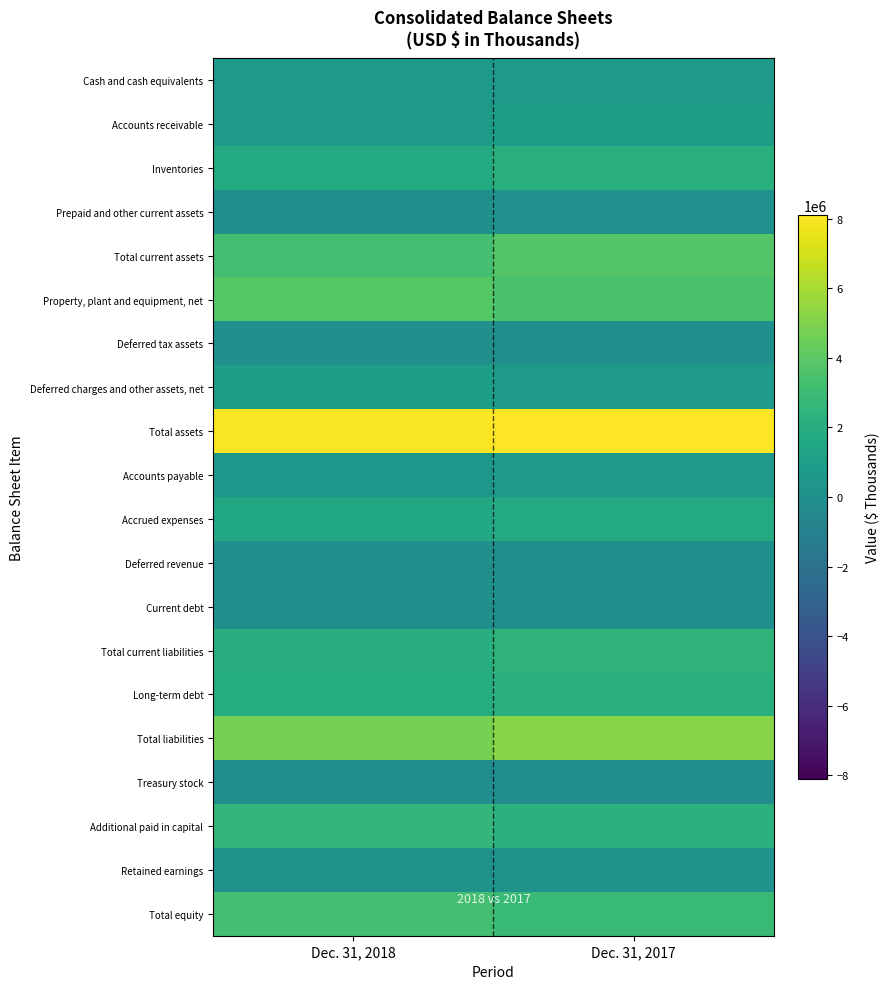

Which series has the largest total across all categories?

Total assets